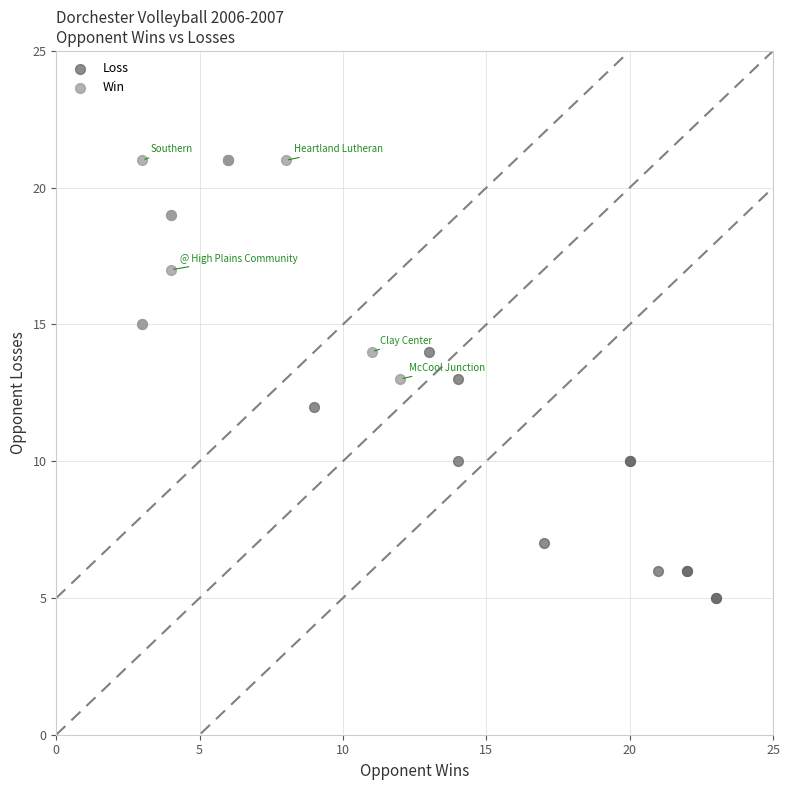

Which series has the widest spread of Y values?

Loss